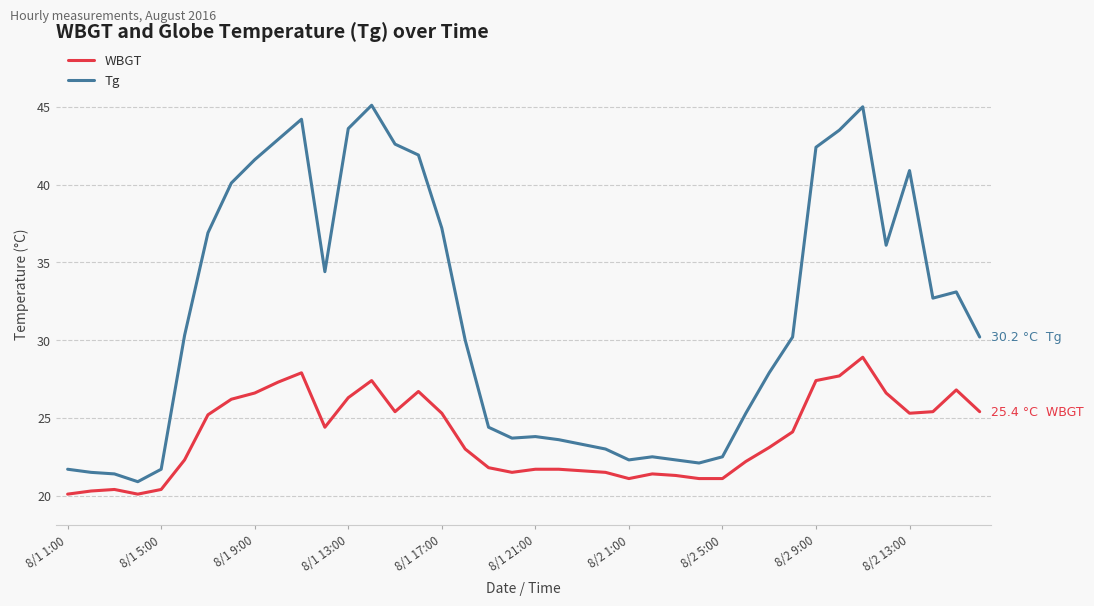

What is the difference between the maximum and minimum values in the Tg series?

24.2